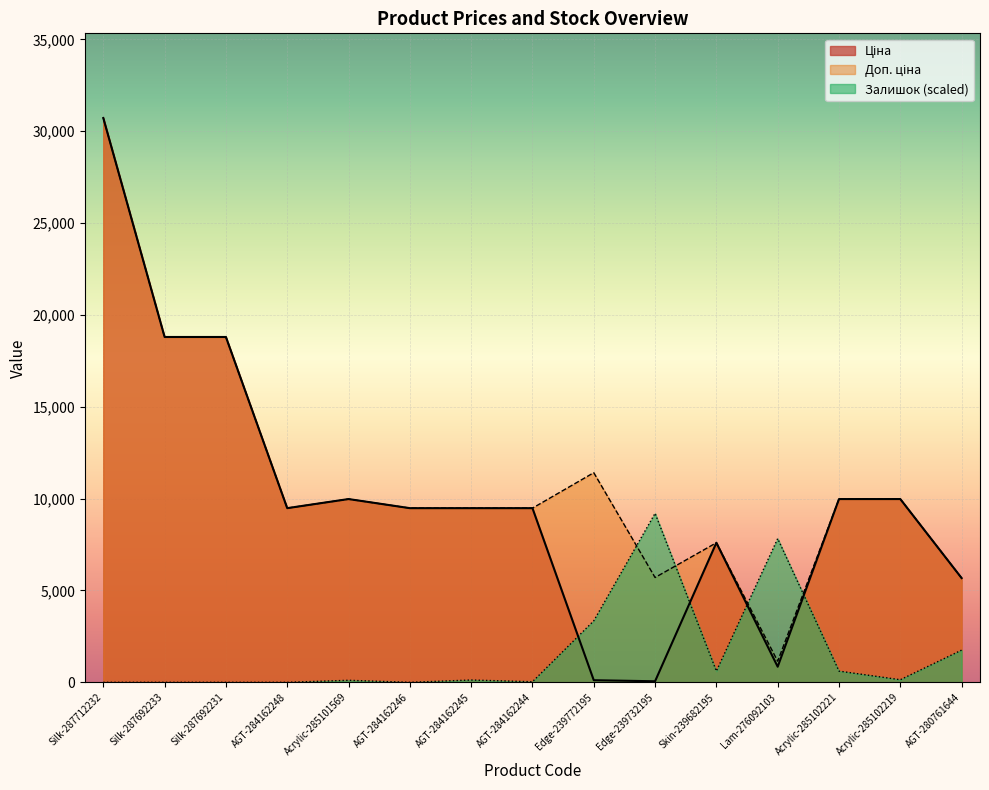

Which series changed the most between AGT-284162245 and Acrylic-285102221?

Ціна